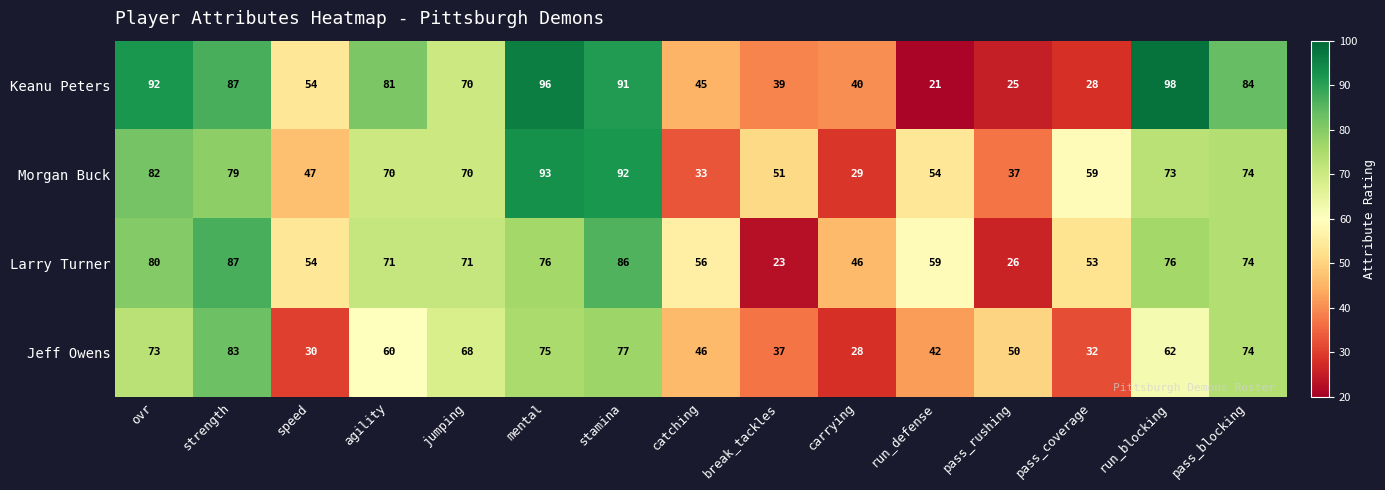

Which series has the largest total across all categories?

Keanu Peters